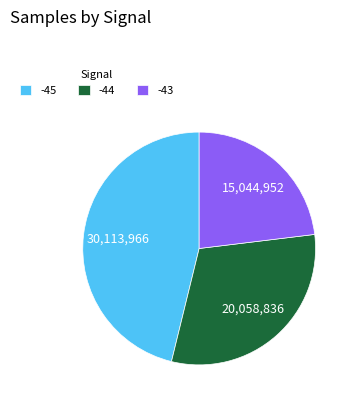

Approximately how many times larger is the value at -43 compared to -45?

0.5